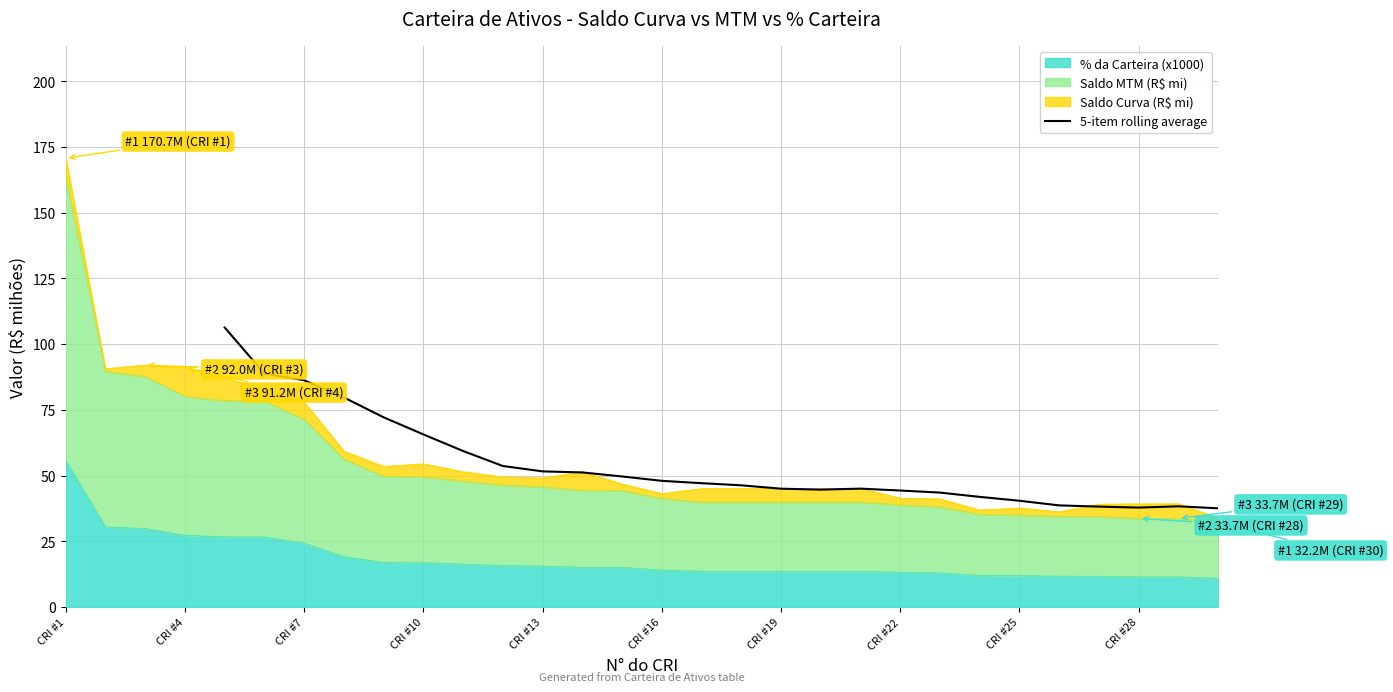

How many values are between 43 and 79?

15